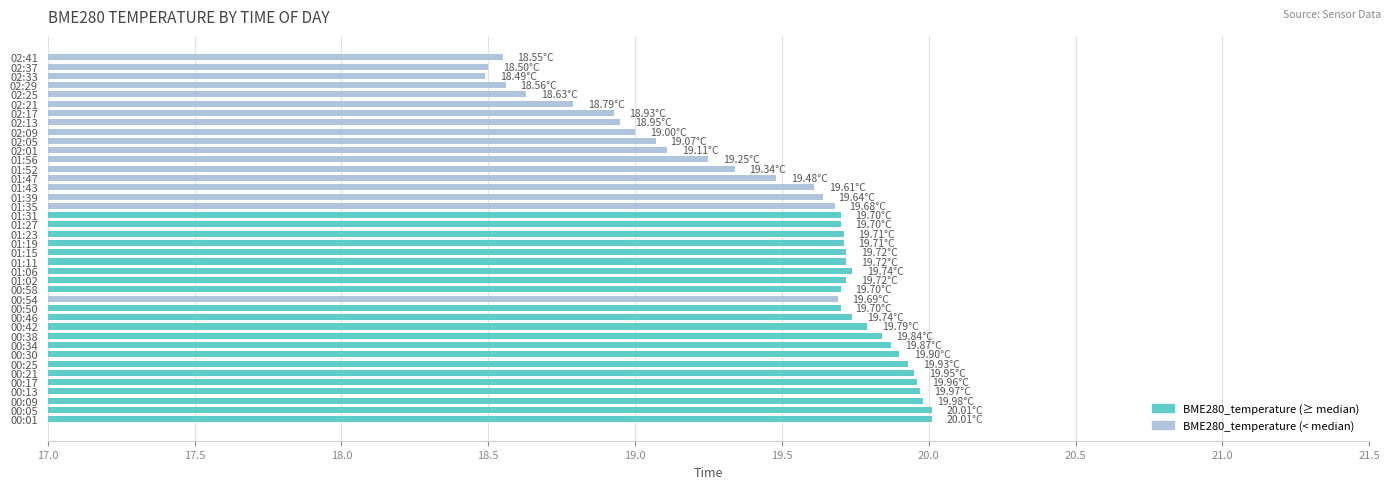

Approximately how many times larger is the value at 01:11 compared to 02:09?

1.0